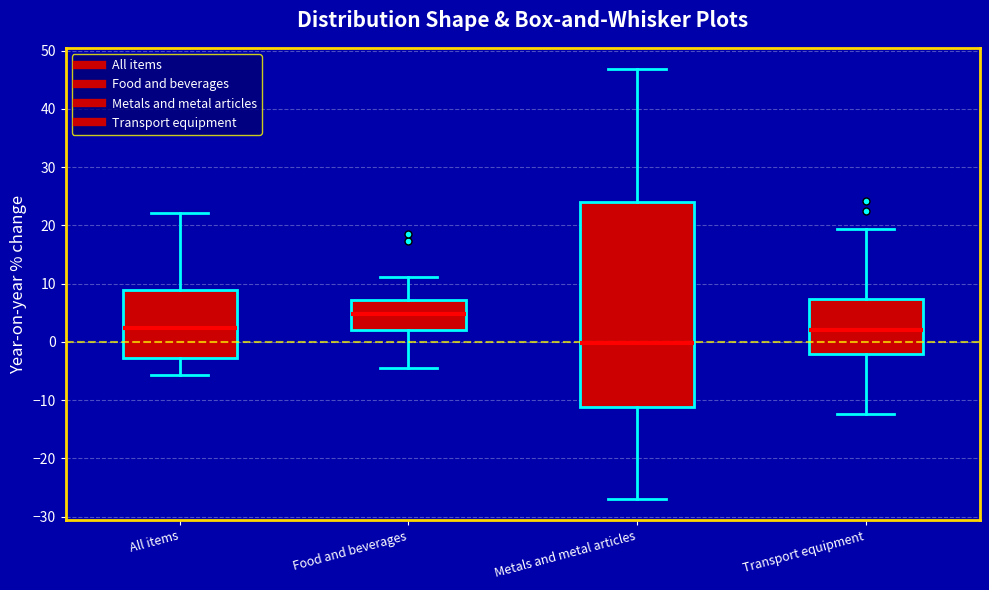

Where does the lower whisker of the box for Metals and metal articles end on the y-axis? The values are not printed on the chart, so give them approximately, as read against the axis.

-27